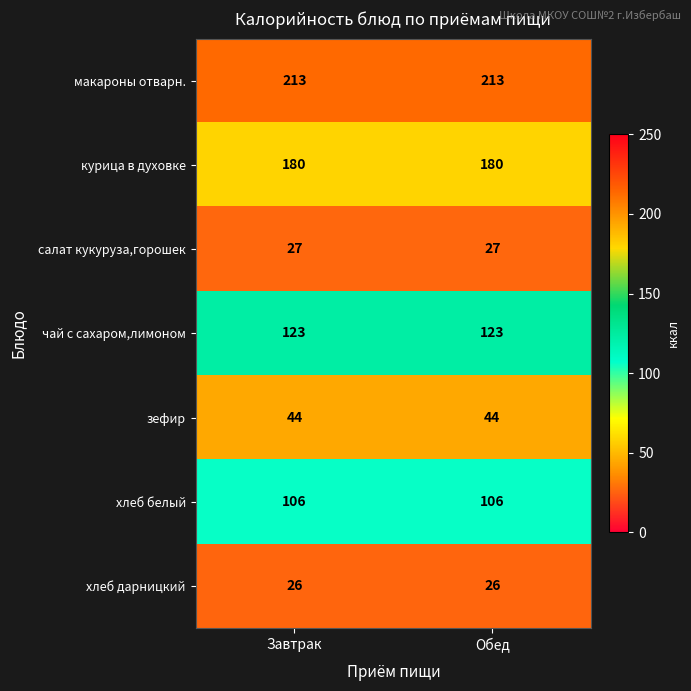

Rank the series by their maximum value, from lowest to highest.

хлеб дарницкий, салат кукуруза,горошек, зефир, хлеб белый, чай с сахаром,лимоном, курица в духовке, макароны отварн.